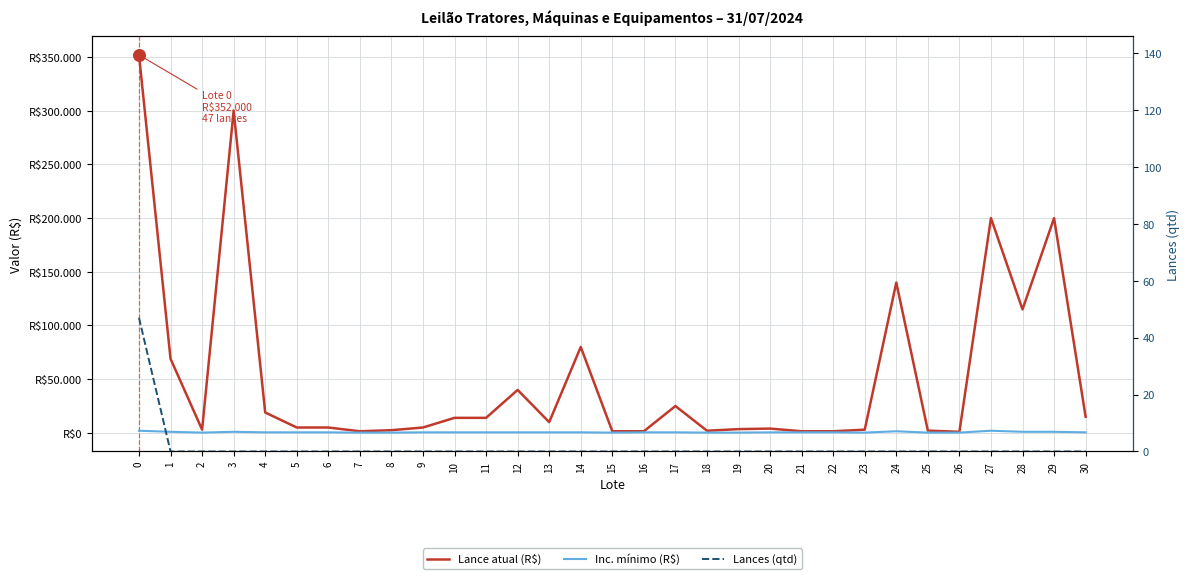

Which series has the largest Y range (max minus min)?

Lance atual (R$)